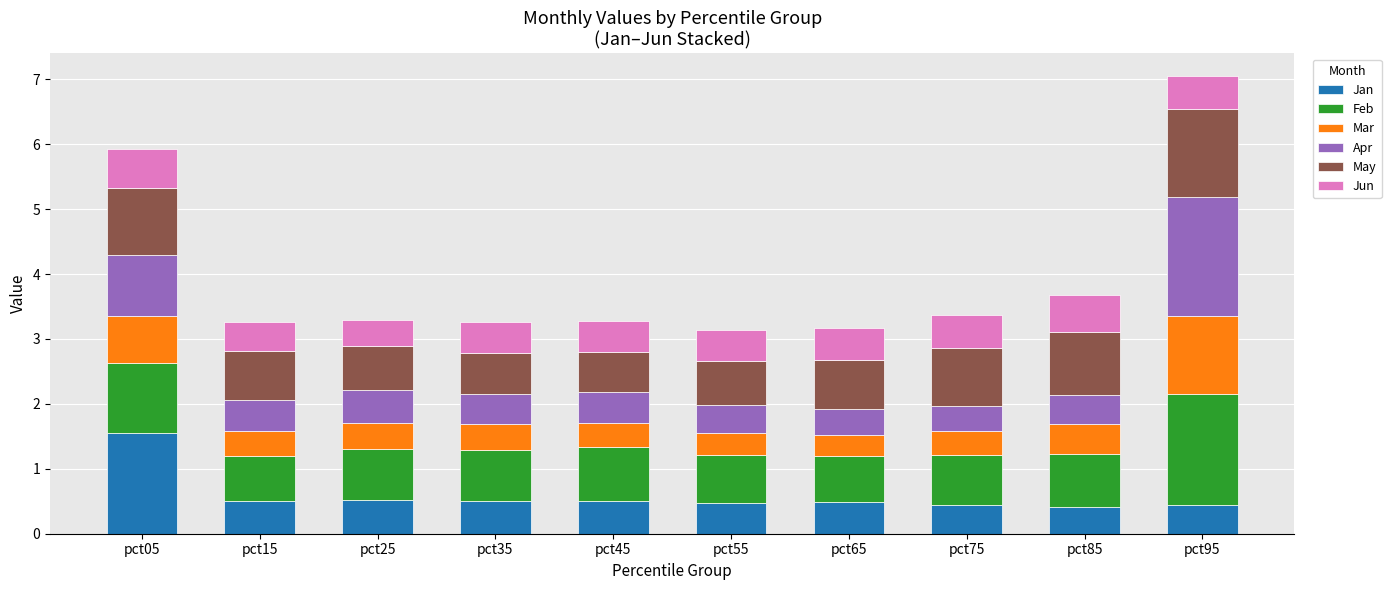

What is the value of the Jan bar at the 2nd from the left?

0.5